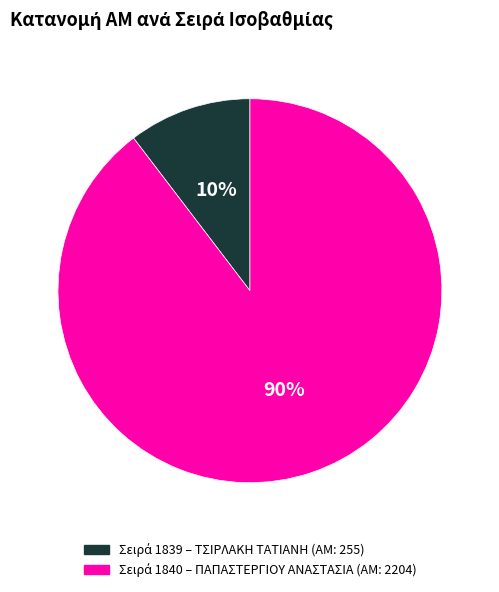

To the nearest percent, what is the average slice percentage?

50%